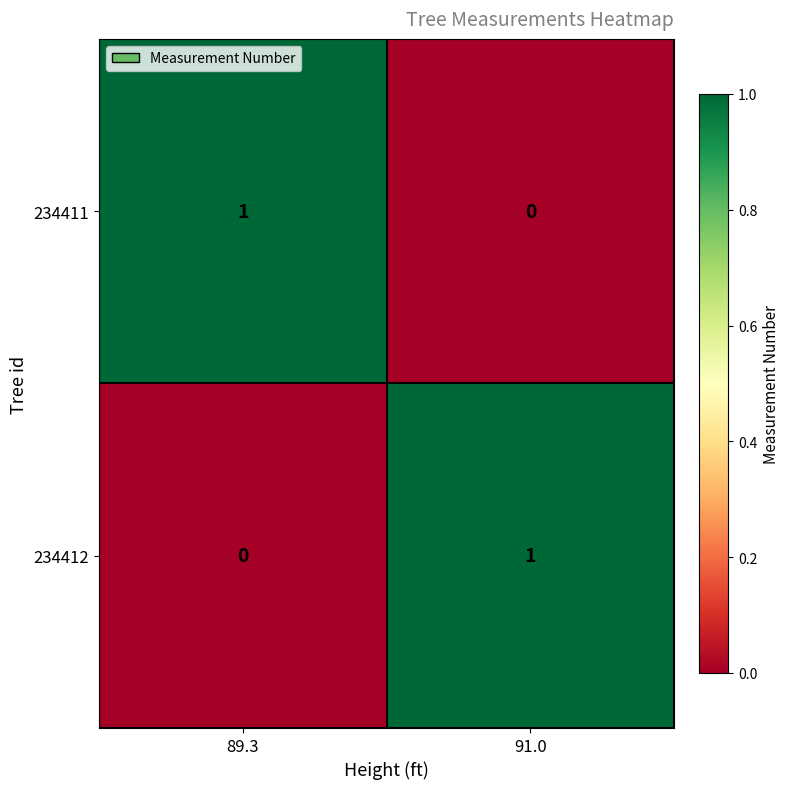

Which category has the highest value in the 234411 series?

89.3